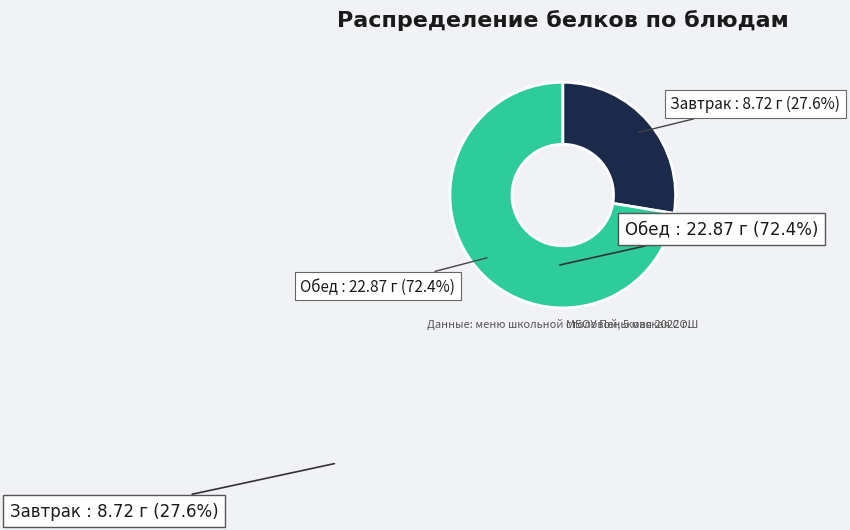

Is there a majority slice in this chart?

Yes